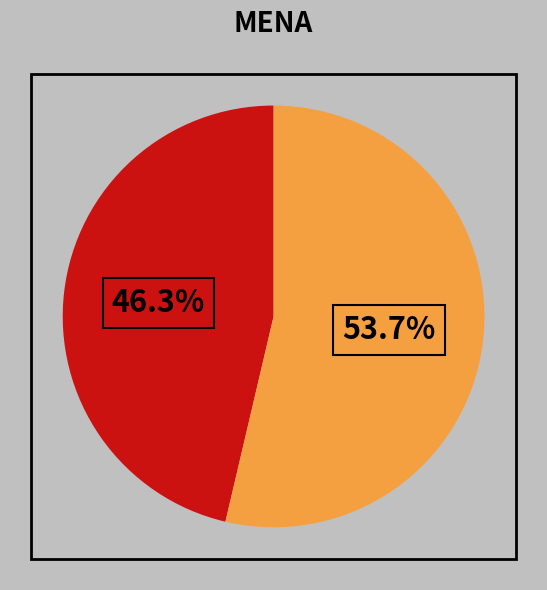

Is there a majority slice in this chart?

Yes